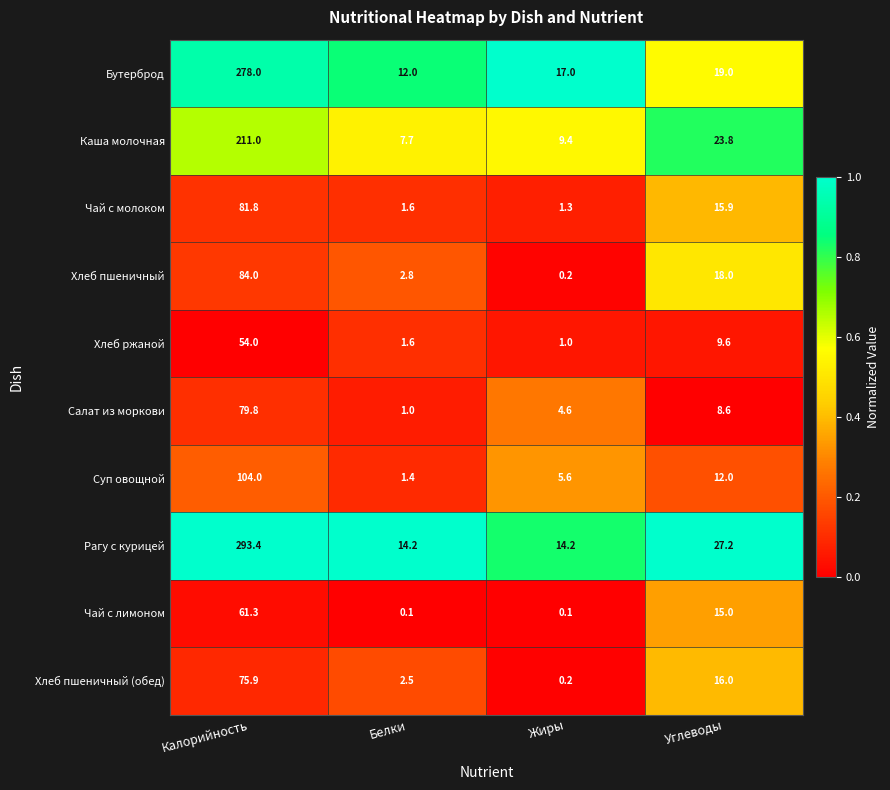

What is the sum of all Салат из моркови values?

94.0